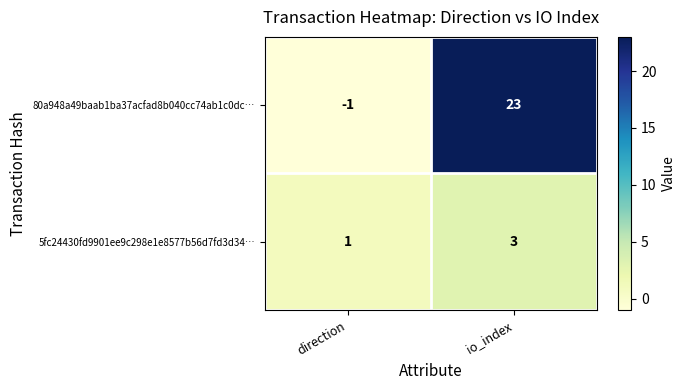

The 5fc24430fd9901ee9c298e1e8577b56d7fd3d34… series shows 1 at io_index. True or false?

False